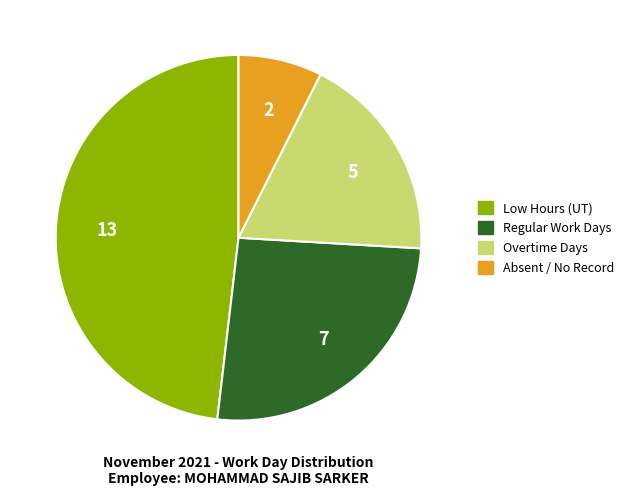

Is there any slice that represents more than half of the pie?

No